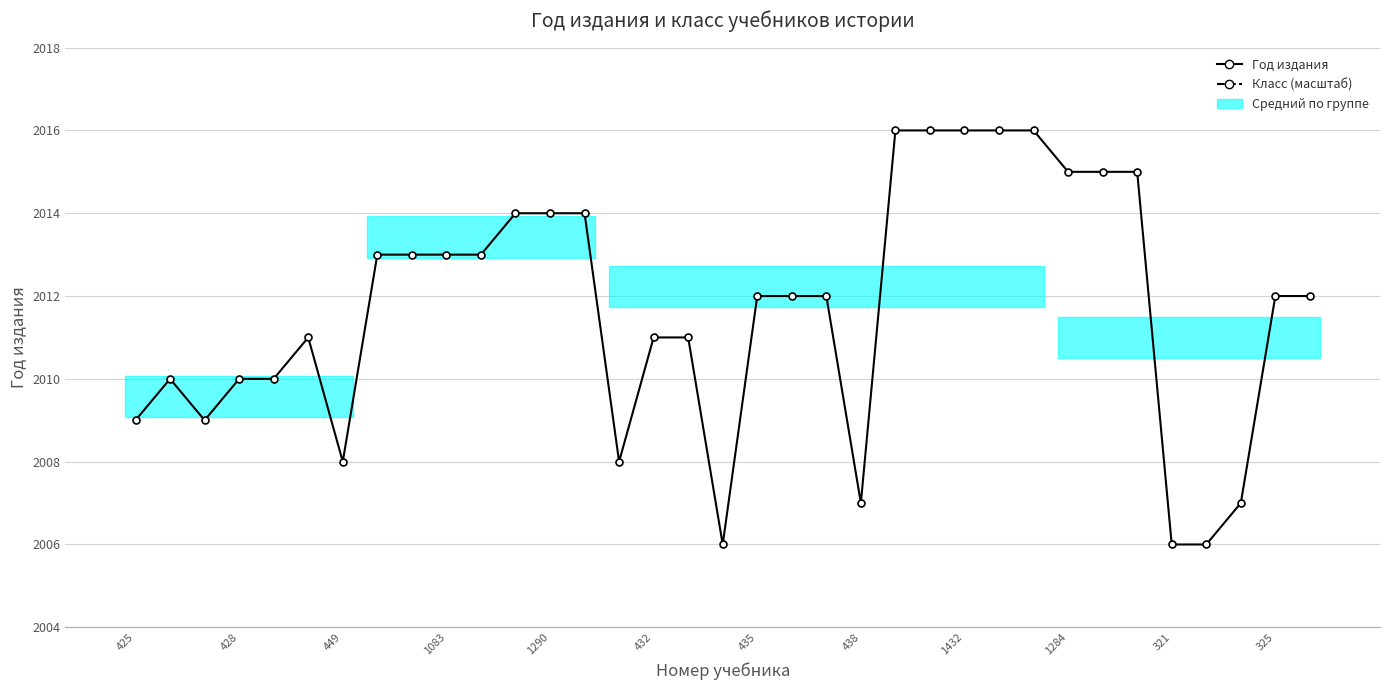

Reading left to right, extract all data points from this chart.

Год издания: 2009	2010	2009	2010	2010	2011	2008	2013	2013	2013	2013	2014	2014	2014	2008	2011	2011	2006	2012	2012	2012	2007	2016	2016	2016	2016	2016	2015	2015	2015	2006	2006	2007	2012	2012
Класс (масштаб): 4016	4016	4016	4016	4016	4016	4016	3120	3120	3120	3120	3568	3568	3568	3792	3792	3792	3792	3792	3792	3792	3792	3792	3792	3792	3792	3792	3568	3568	3568	4016	4016	4016	4016	4016